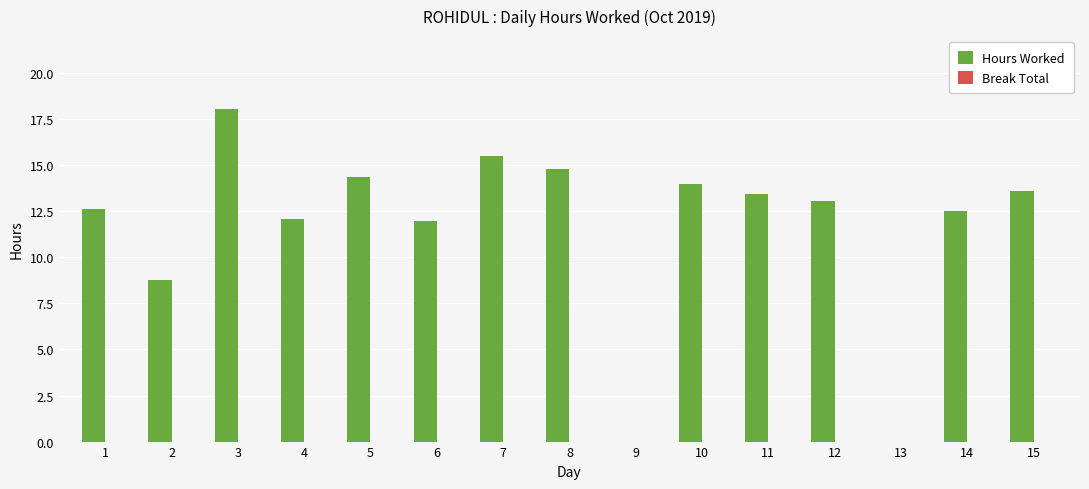

What is the maximum value shown in the chart?

18.1